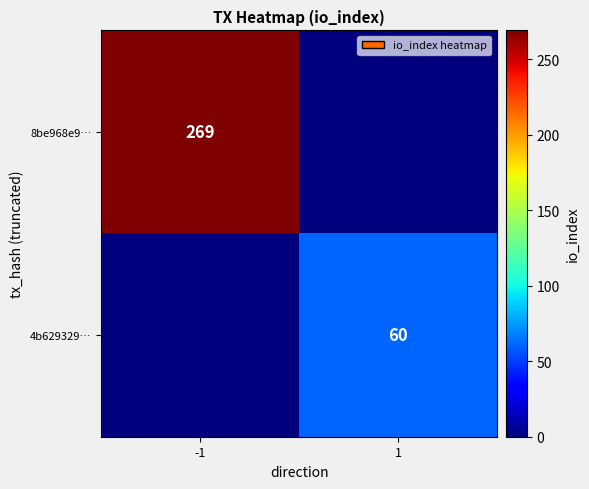

The value of 8be968e9… at -1 is 269. True or false?

True